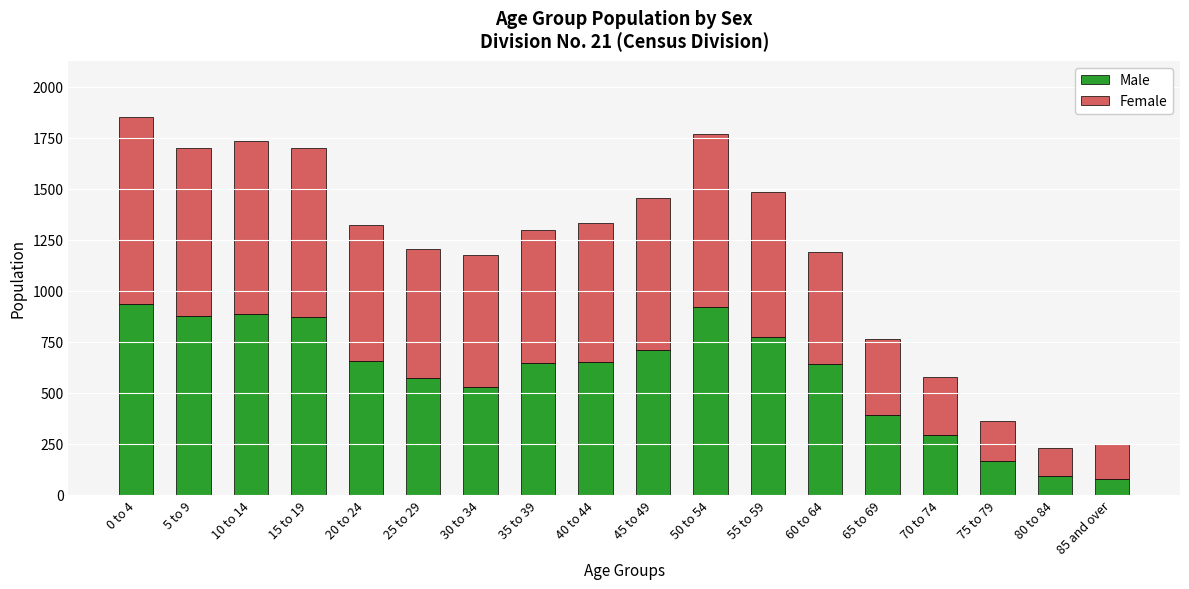

What is the maximum value for Male?

935